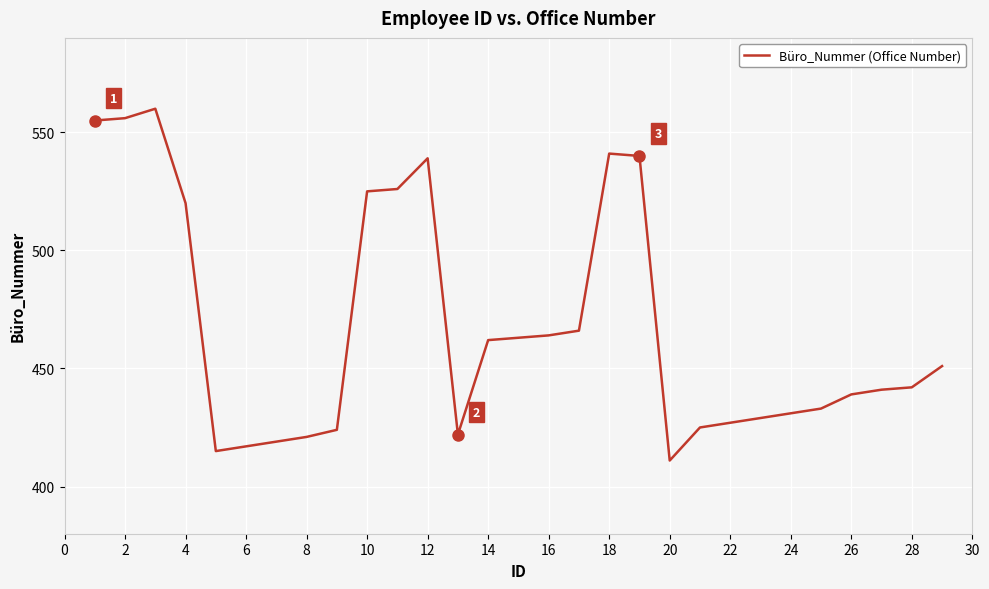

What is the greatest value displayed?

560